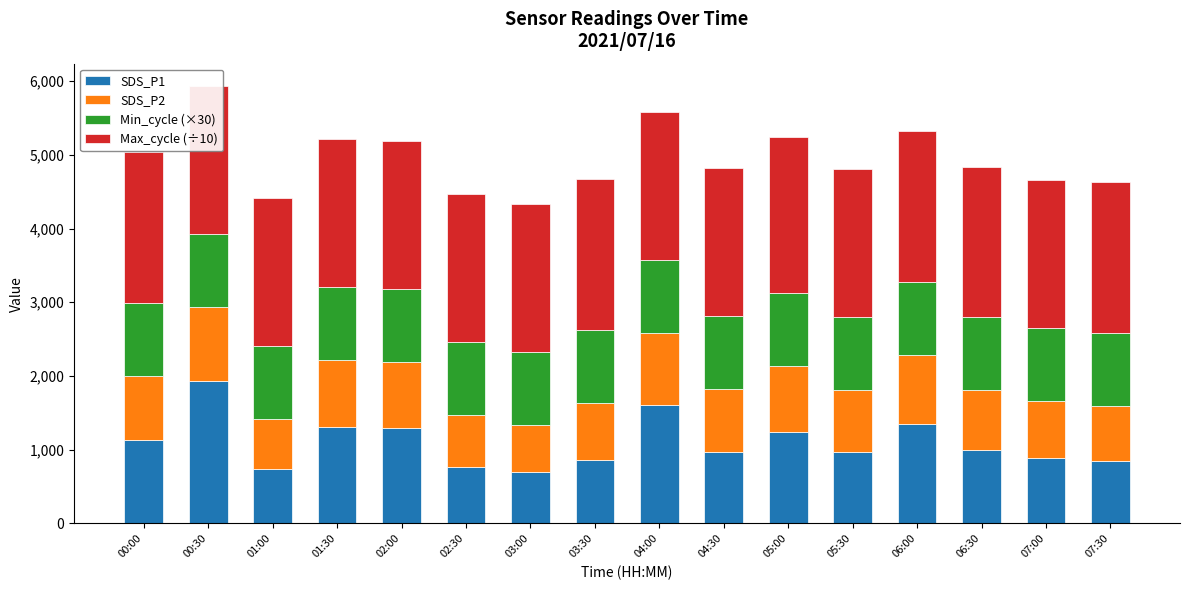

Does the chart contain stacked bars?

Yes